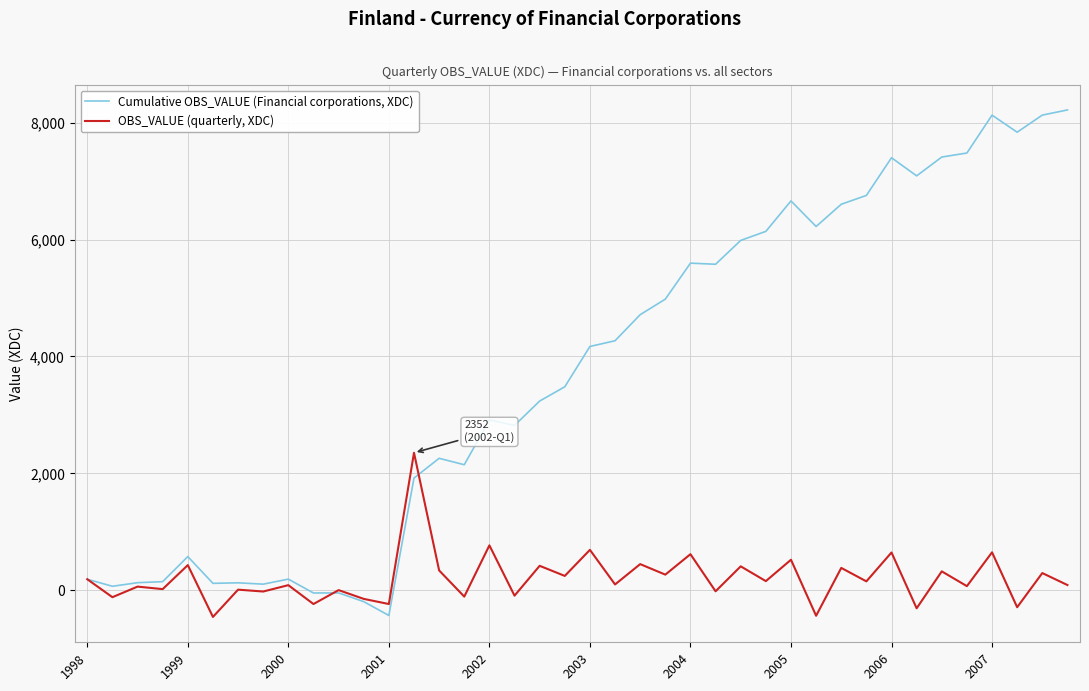

What is the highest value of the OBS_VALUE (quarterly, XDC) series?

2352